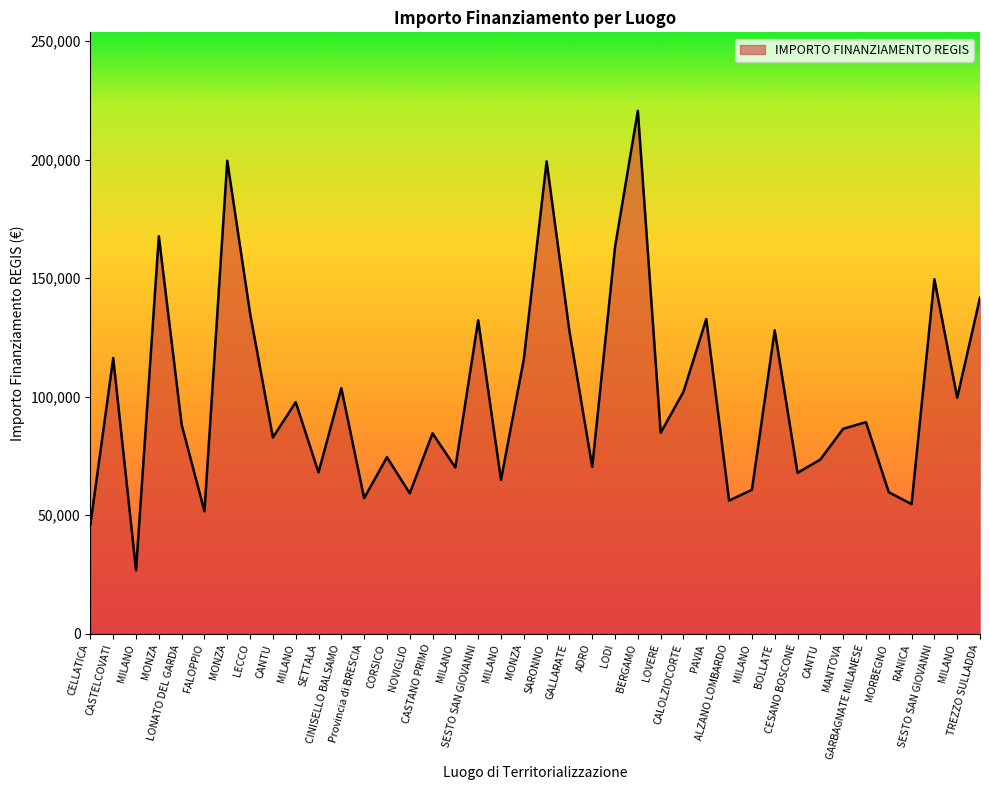

How many distinct data groups are displayed?

1